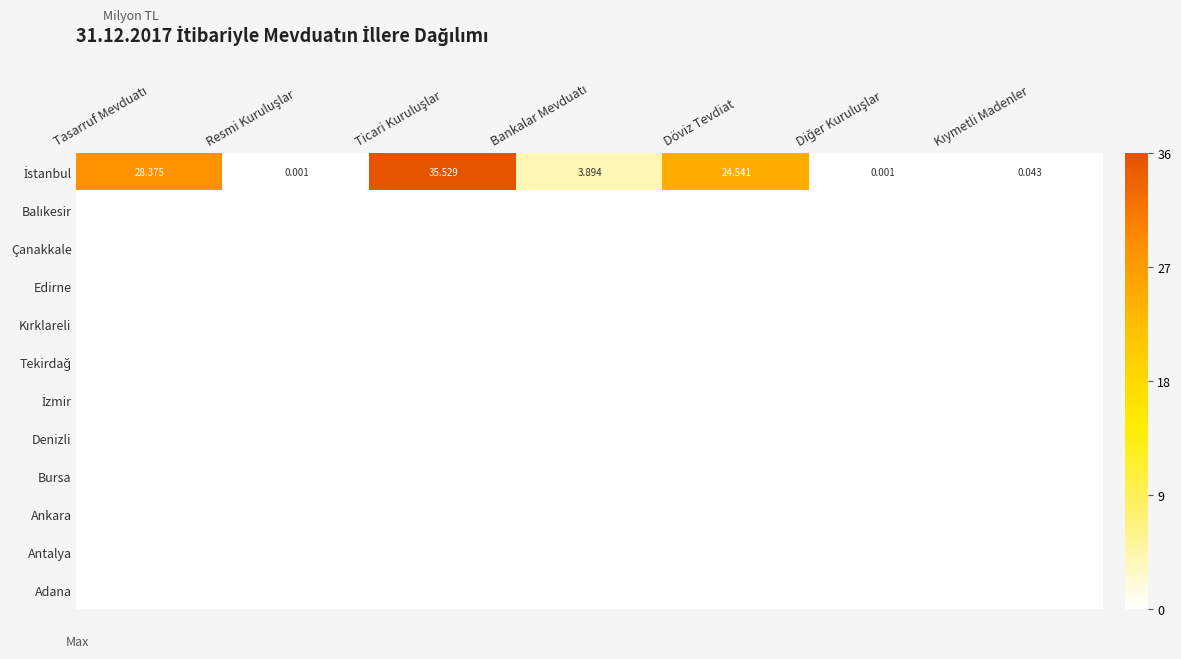

Which category has the highest value in the Antalya series?

Tasarruf Mevduatı